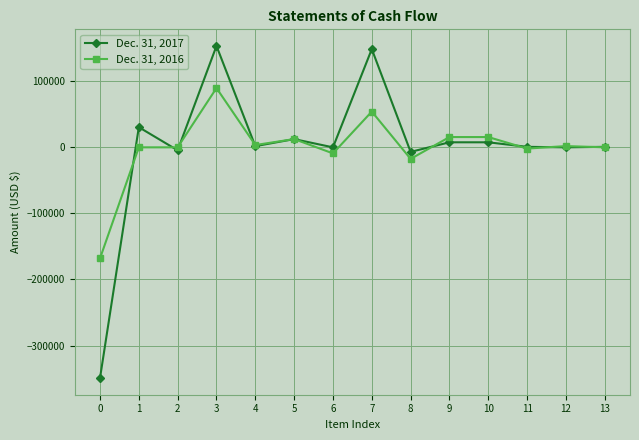

List the series in order of their overall mean, lowest first.

Dec. 31, 2016, Dec. 31, 2017